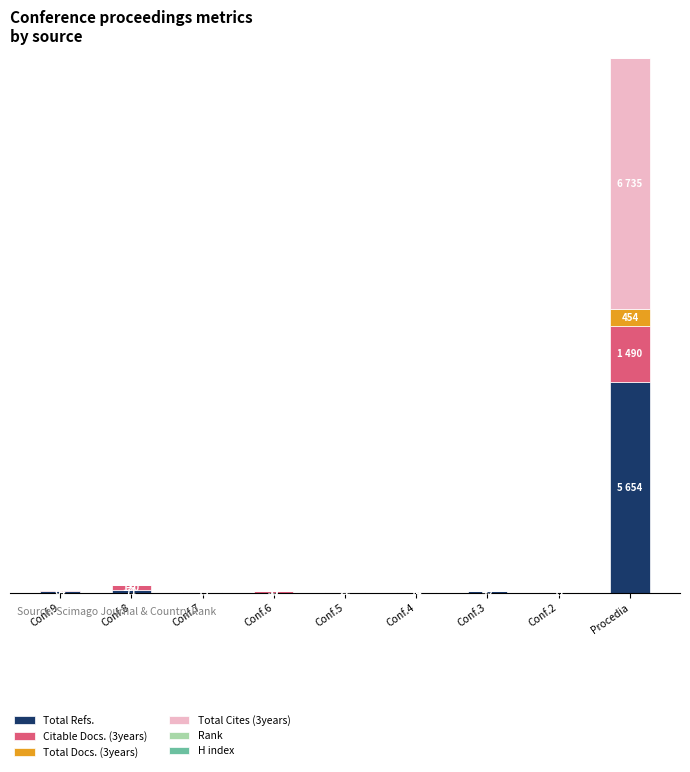

At how many categories does at least one series exceed 3596?

1